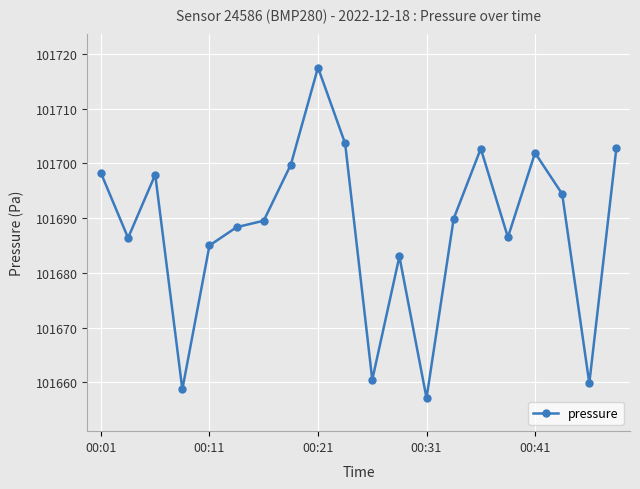

How many values are below 101689?

9